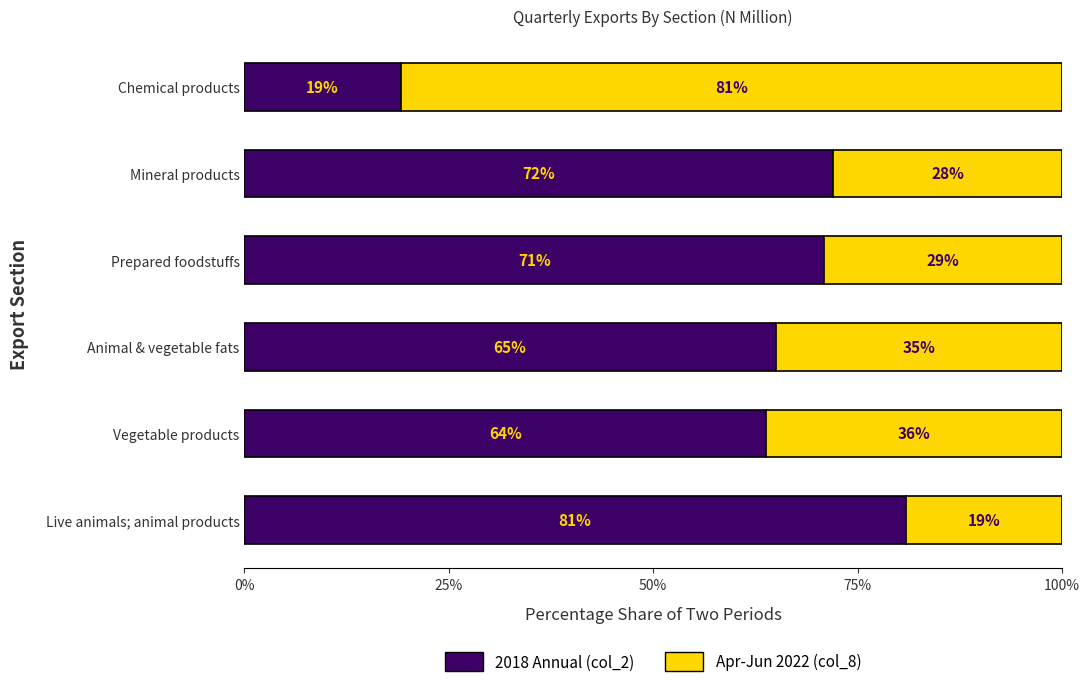

What is the total value across all series at Chemical products?

100.0